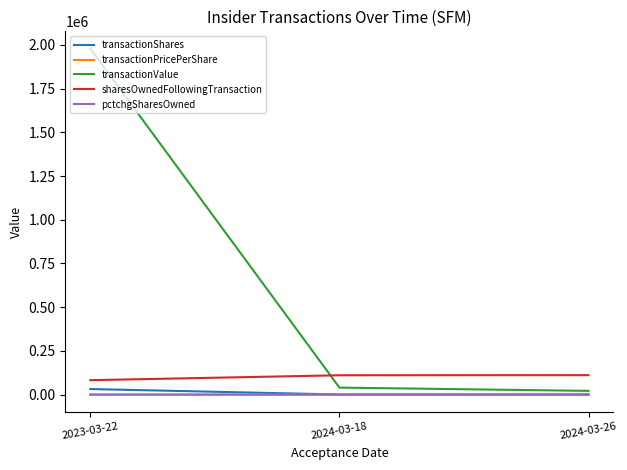

At how many categories does at least one series exceed 815007?

1